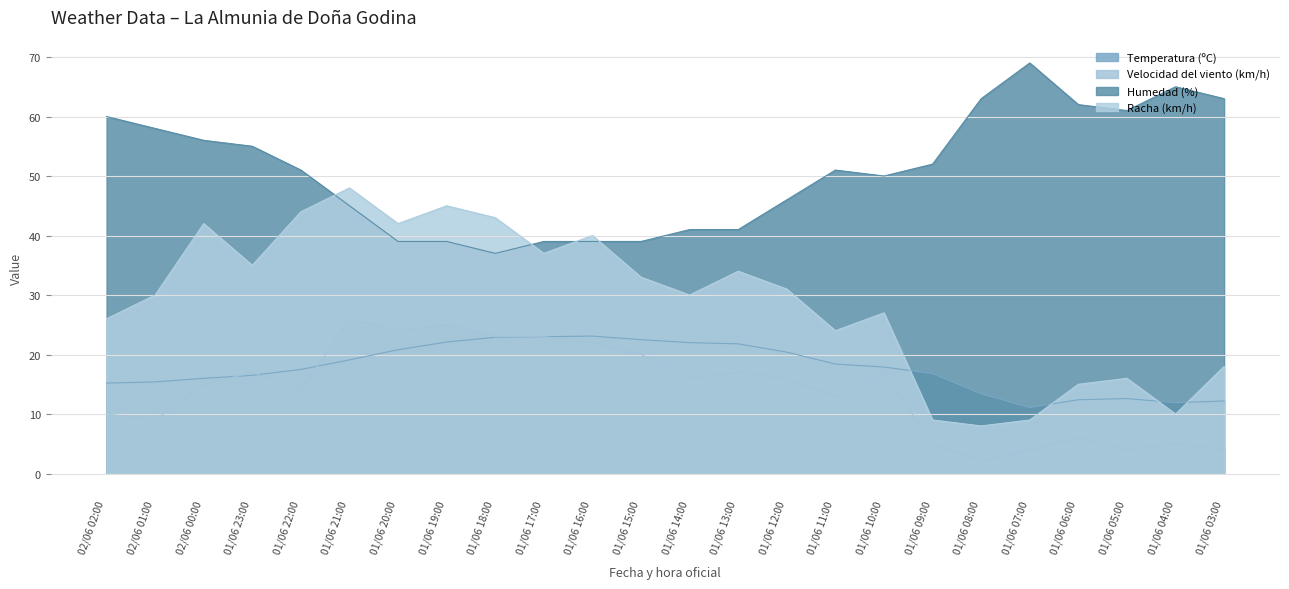

Reading left to right, extract all data points from this chart.

Temperatura (ºC): 02/06 02:00=15.2	02/06 01:00=15.4	02/06 00:00=16.0	01/06 23:00=16.5	01/06 22:00=17.5	01/06 21:00=19.1	01/06 20:00=20.8	01/06 19:00=22.1	01/06 18:00=22.9	01/06 17:00=23.0	01/06 16:00=23.1	01/06 15:00=22.5	01/06 14:00=22.0	01/06 13:00=21.8	01/06 12:00=20.4	01/06 11:00=18.4	01/06 10:00=17.9	01/06 09:00=16.8	01/06 08:00=13.4	01/06 07:00=11.1	01/06 06:00=12.4	01/06 05:00=12.6	01/06 04:00=11.9	01/06 03:00=12.2
Velocidad del viento (km/h): 02/06 02:00=10.0	02/06 01:00=9.0	02/06 00:00=15.0	01/06 23:00=17.0	01/06 22:00=14.0	01/06 21:00=26.0	01/06 20:00=24.0	01/06 19:00=25.0	01/06 18:00=23.0	01/06 17:00=23.0	01/06 16:00=22.0	01/06 15:00=20.0	01/06 14:00=16.0	01/06 13:00=17.0	01/06 12:00=16.0	01/06 11:00=13.0	01/06 10:00=17.0	01/06 09:00=5.0	01/06 08:00=2.0	01/06 07:00=4.0	01/06 06:00=6.0	01/06 05:00=4.0	01/06 04:00=5.0	01/06 03:00=4.0
Humedad (%): 02/06 02:00=60.0	02/06 01:00=58.0	02/06 00:00=56.0	01/06 23:00=55.0	01/06 22:00=51.0	01/06 21:00=45.0	01/06 20:00=39.0	01/06 19:00=39.0	01/06 18:00=37.0	01/06 17:00=39.0	01/06 16:00=39.0	01/06 15:00=39.0	01/06 14:00=41.0	01/06 13:00=41.0	01/06 12:00=46.0	01/06 11:00=51.0	01/06 10:00=50.0	01/06 09:00=52.0	01/06 08:00=63.0	01/06 07:00=69.0	01/06 06:00=62.0	01/06 05:00=61.0	01/06 04:00=65.0	01/06 03:00=63.0
Racha (km/h): 02/06 02:00=26.0	02/06 01:00=30.0	02/06 00:00=42.0	01/06 23:00=35.0	01/06 22:00=44.0	01/06 21:00=48.0	01/06 20:00=42.0	01/06 19:00=45.0	01/06 18:00=43.0	01/06 17:00=37.0	01/06 16:00=40.0	01/06 15:00=33.0	01/06 14:00=30.0	01/06 13:00=34.0	01/06 12:00=31.0	01/06 11:00=24.0	01/06 10:00=27.0	01/06 09:00=9.0	01/06 08:00=8.0	01/06 07:00=9.0	01/06 06:00=15.0	01/06 05:00=16.0	01/06 04:00=10.0	01/06 03:00=18.0